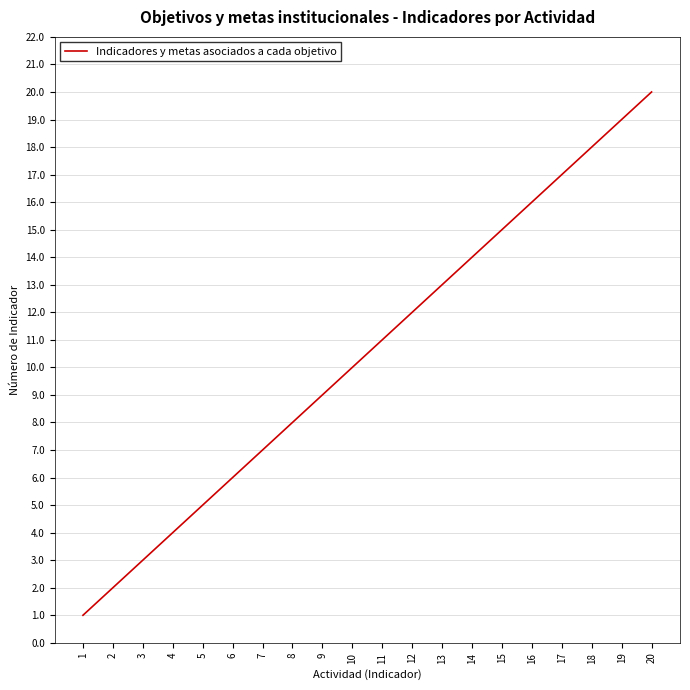

What is the sum of the values at 14 and 19?

33